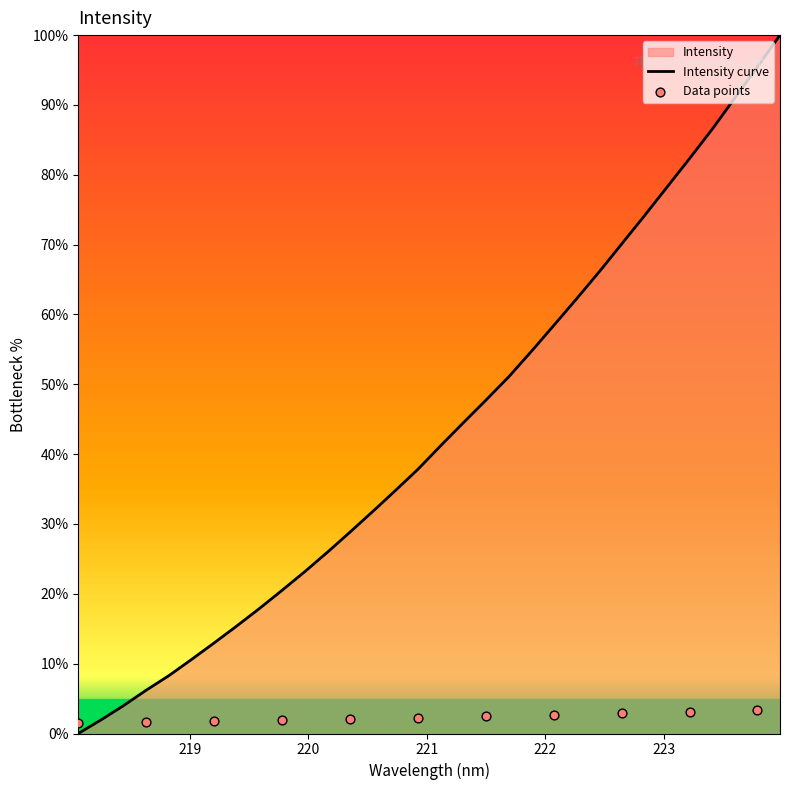

Which has a higher value, 219.589 or 218.8244?

219.589